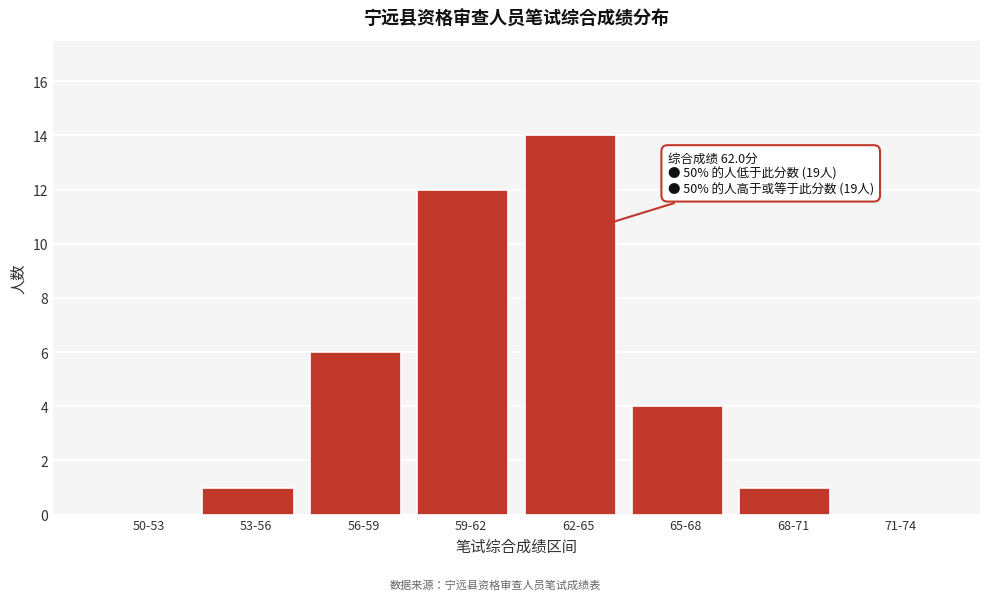

Reading left to right, extract all data points from this chart.

50-53=0	53-56=1	56-59=6	59-62=12	62-65=14	65-68=4	68-71=1	71-74=0